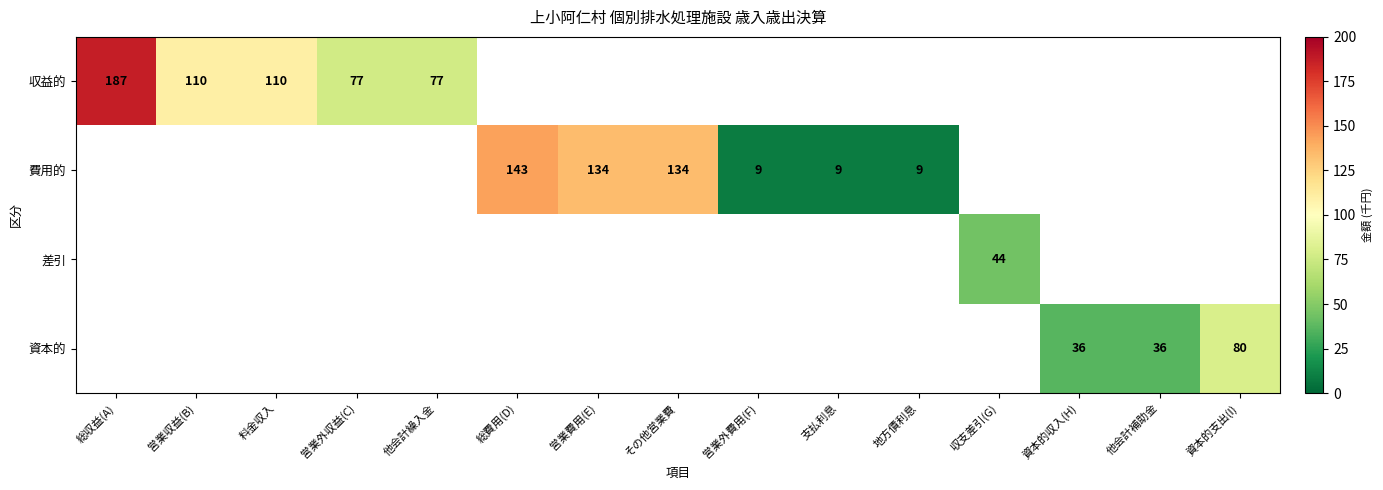

The value of 費用的 at 地方債利息 is 14. True or false?

False